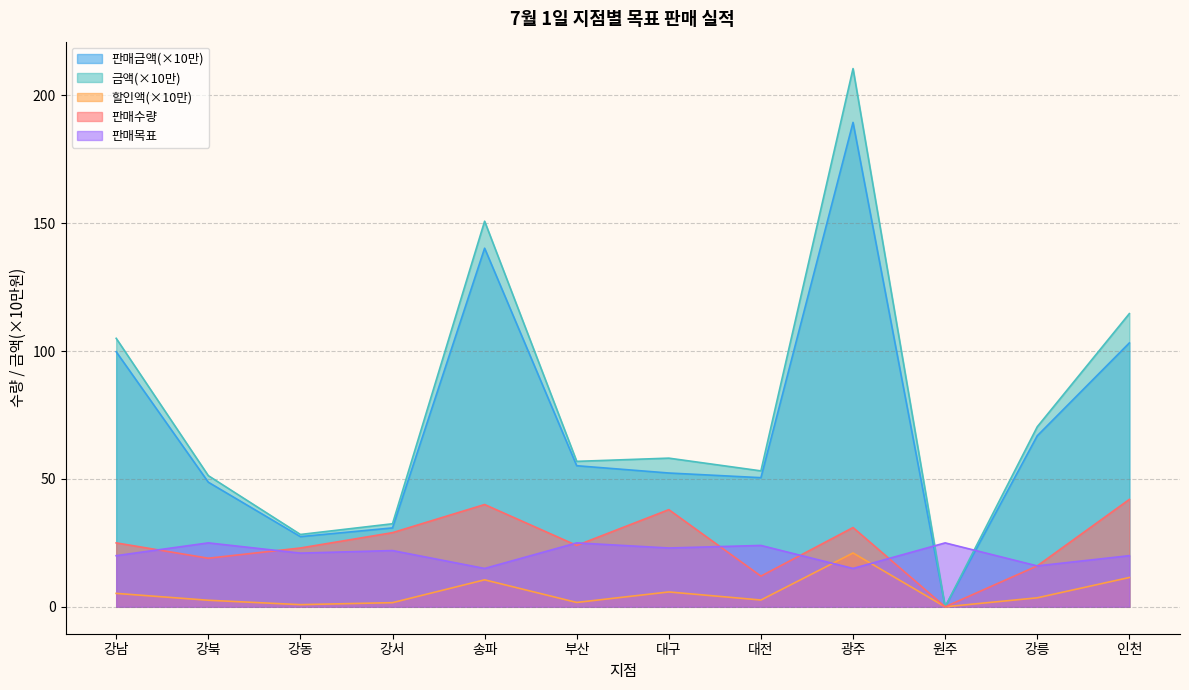

Is the value of 판매금액 at 송파 greater than the value of 판매목표 at 부산?

Yes